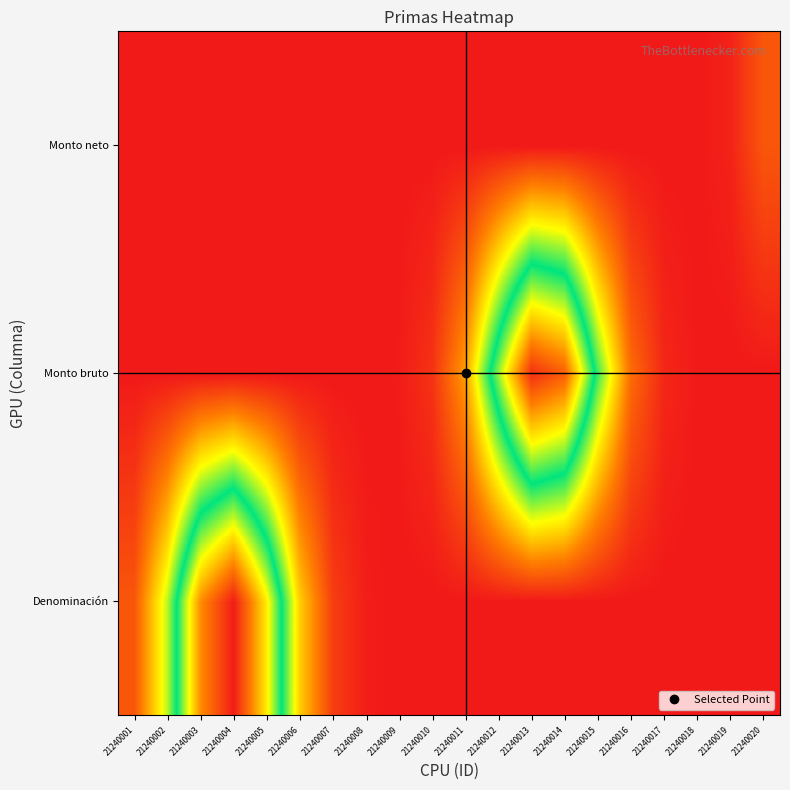

Between 21240014 and 21240016, which series saw the biggest shift?

Monto bruto